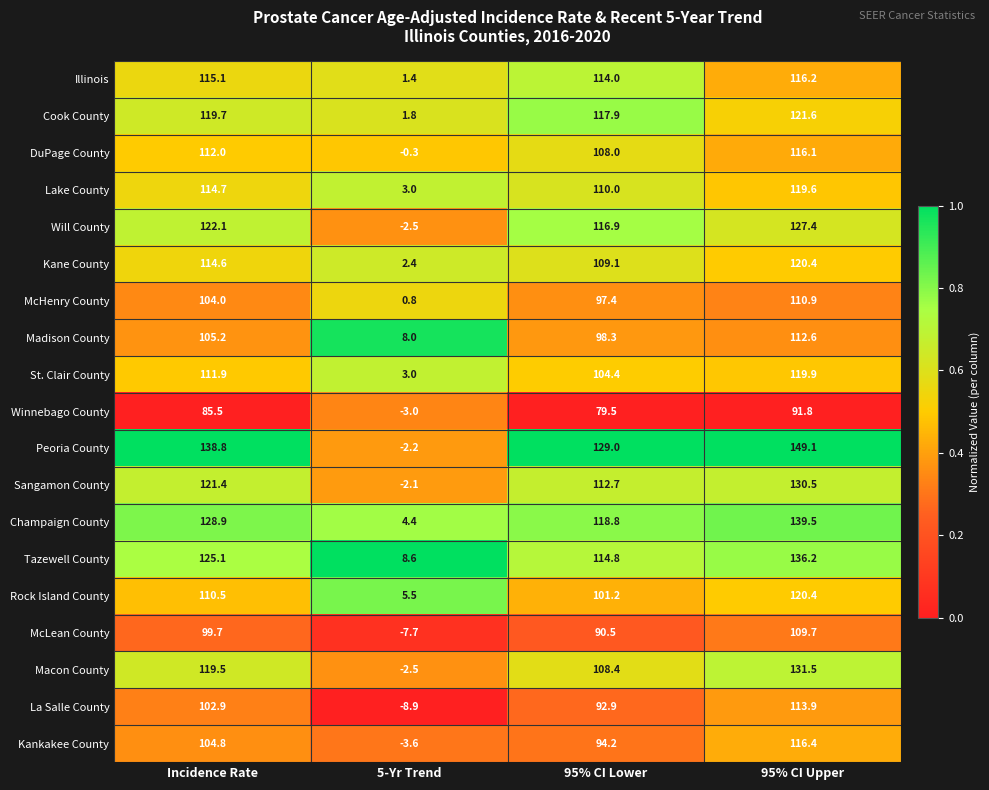

What is the difference between the maximum and minimum values in the Macon County series?

134.0